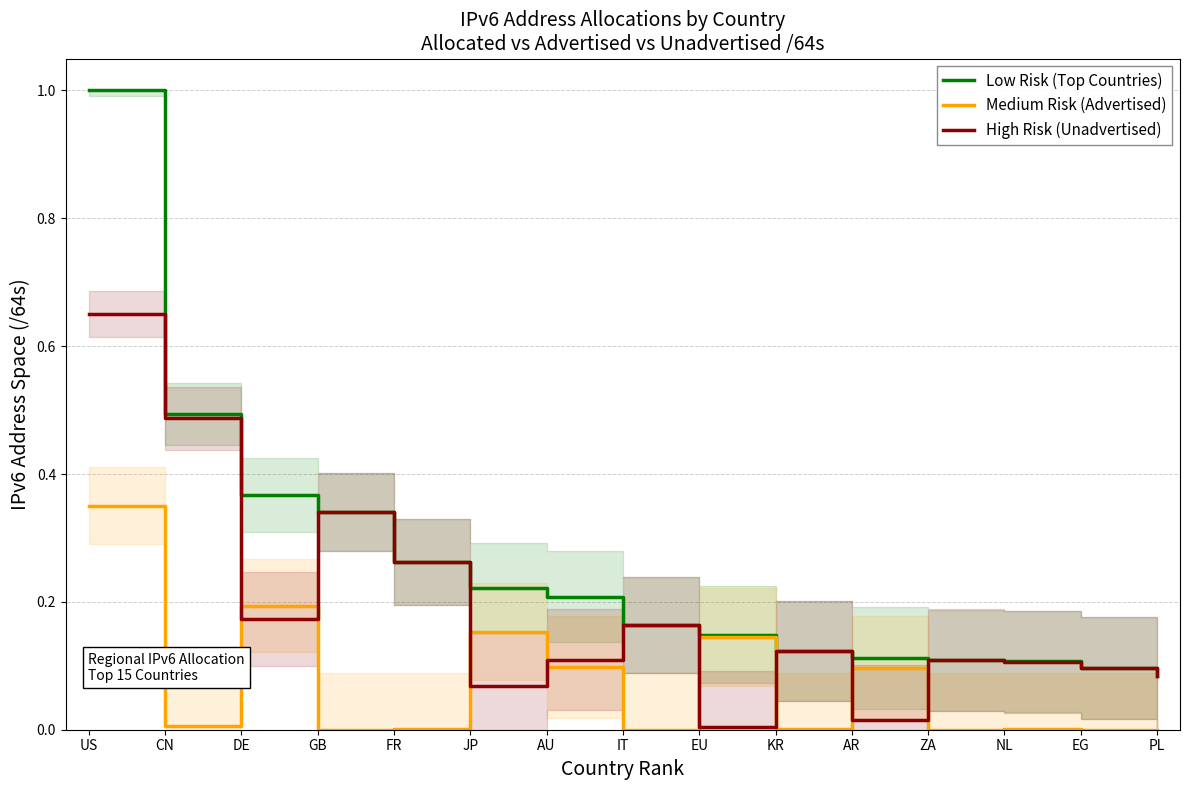

What position from the right is CN?

14